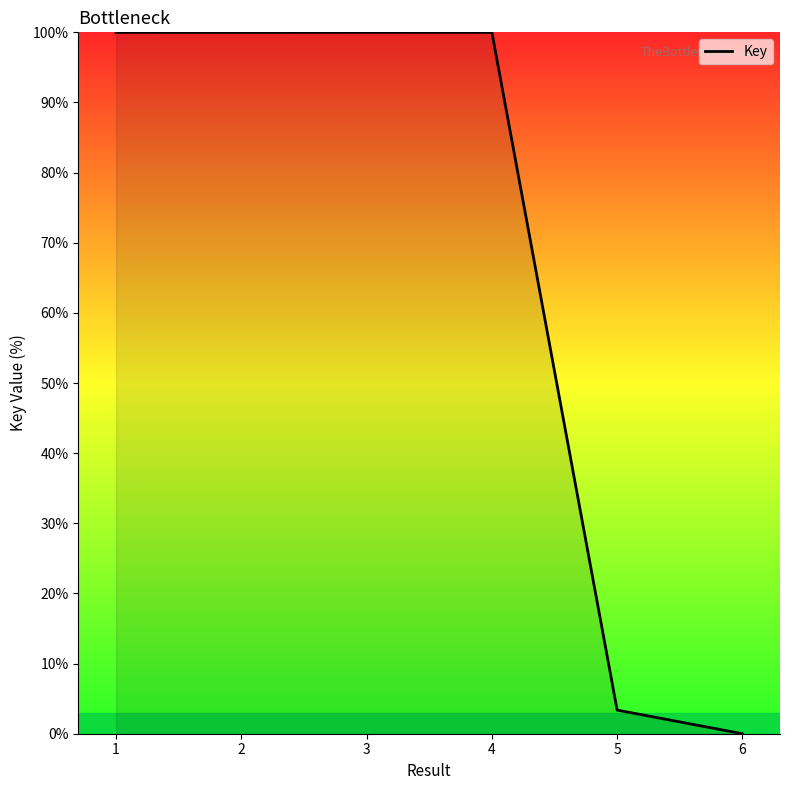

True or false: the data has more than 2 interior local peaks.

False